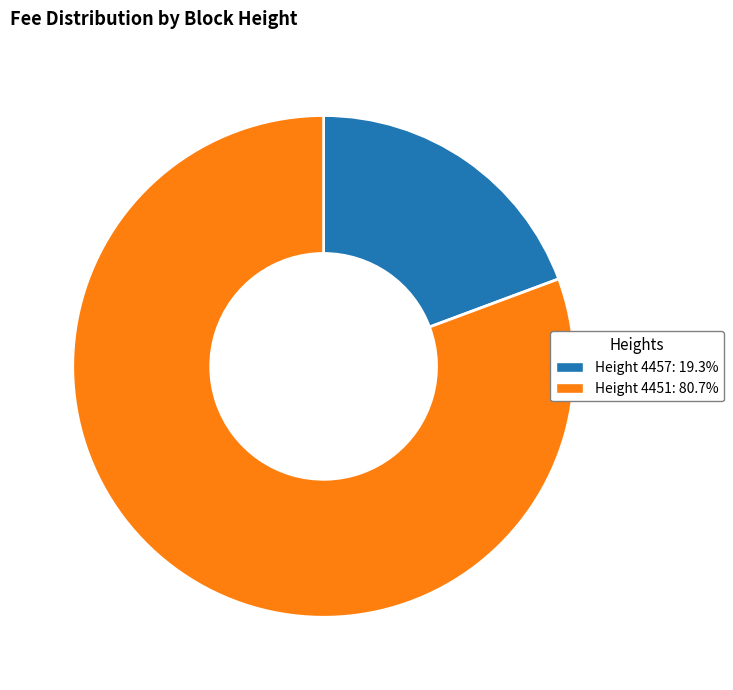

Is there a majority slice in this chart?

Yes